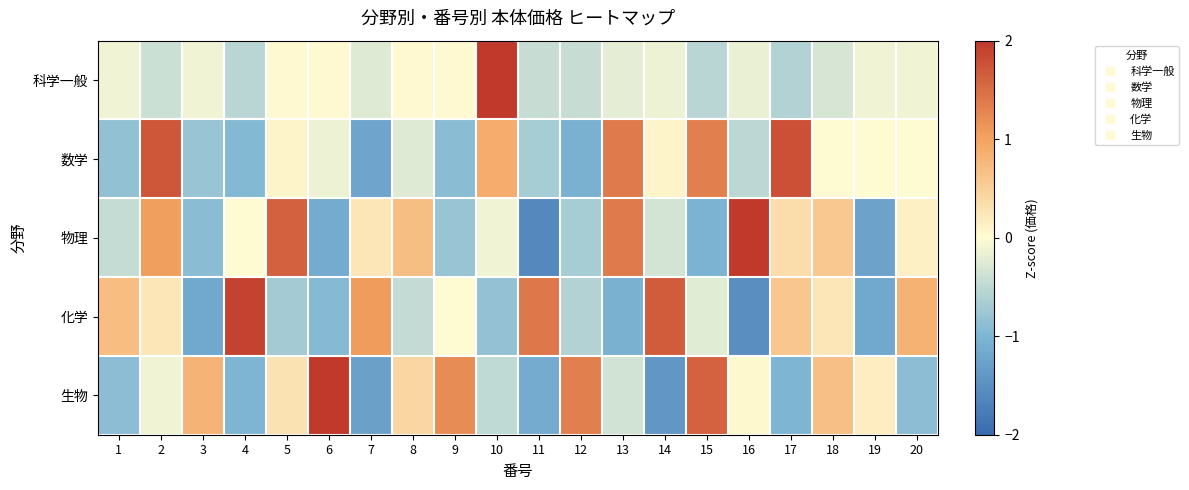

Reading right to left, what are all the values shown in this chart?

科学一般: 20=-0.1	19=-0.1	18=-0.3	17=-0.6	16=-0.2	15=-0.5	14=-0.1	13=-0.2	12=-0.4	11=-0.4	10=4.3	9=0.0	8=0.0	7=-0.2	6=0.0	5=0.0	4=-0.5	3=-0.1	2=-0.4	1=-0.1
数学: 20=0.0	19=0.0	18=0.0	17=1.8	16=-0.5	15=1.3	14=0.1	13=1.4	12=-1.1	11=-0.7	10=0.9	9=-0.9	8=-0.2	7=-1.2	6=-0.1	5=0.1	4=-0.9	3=-0.8	2=1.7	1=-0.8
物理: 20=0.1	19=-1.2	18=0.6	17=0.4	16=2.2	15=-1.0	14=-0.3	13=1.4	12=-0.7	11=-1.6	10=-0.1	9=-0.8	8=0.7	7=0.2	6=-1.1	5=1.6	4=0.0	3=-0.9	2=1.0	1=-0.4
化学: 20=0.8	19=-1.2	18=0.2	17=0.6	16=-1.5	15=-0.2	14=1.7	13=-1.1	12=-0.6	11=1.4	10=-0.8	9=0.0	8=-0.5	7=1.1	6=-0.9	5=-0.7	4=1.9	3=-1.2	2=0.2	1=0.7
生物: 20=-0.9	19=0.2	18=0.7	17=-1.0	16=0.0	15=1.6	14=-1.4	13=-0.4	12=1.3	11=-1.1	10=-0.5	9=1.2	8=0.4	7=-1.3	6=2.0	5=0.3	4=-1.0	3=0.8	2=-0.1	1=-0.9